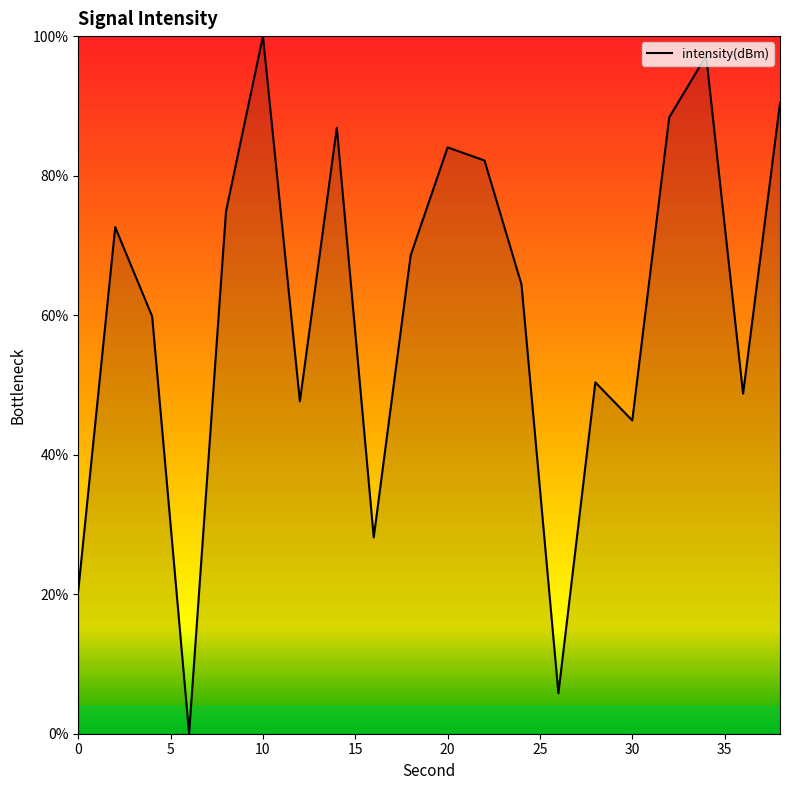

What is the greatest value displayed?

100.0